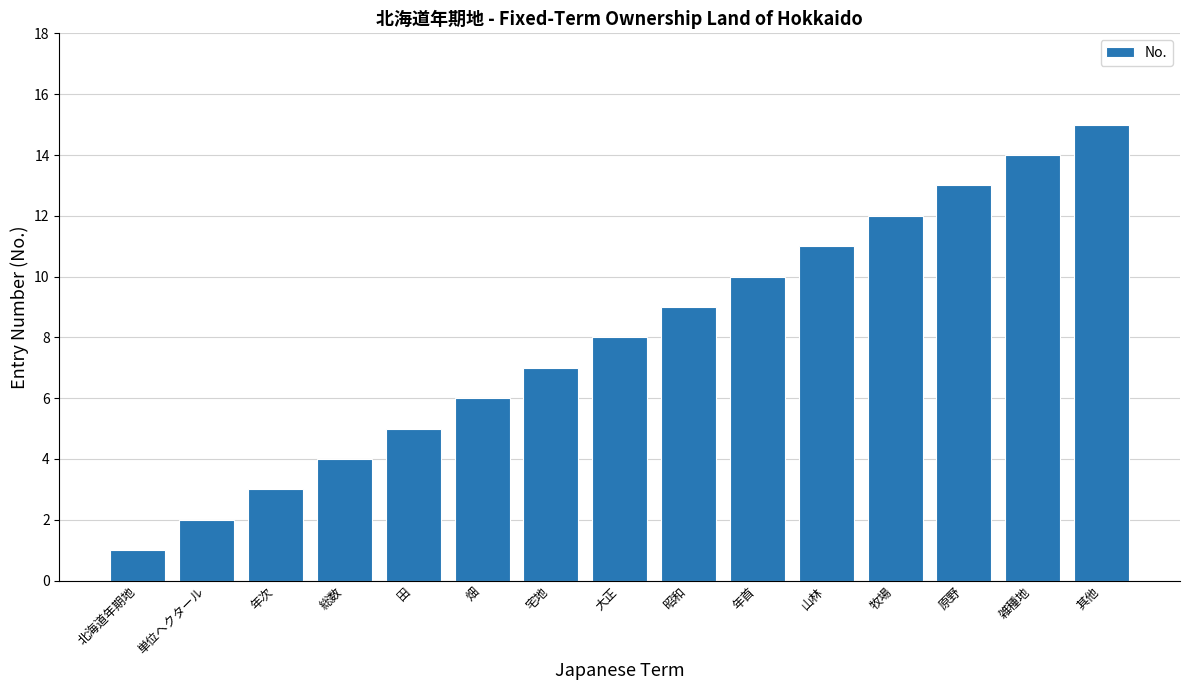

How many data points are less than 8?

7